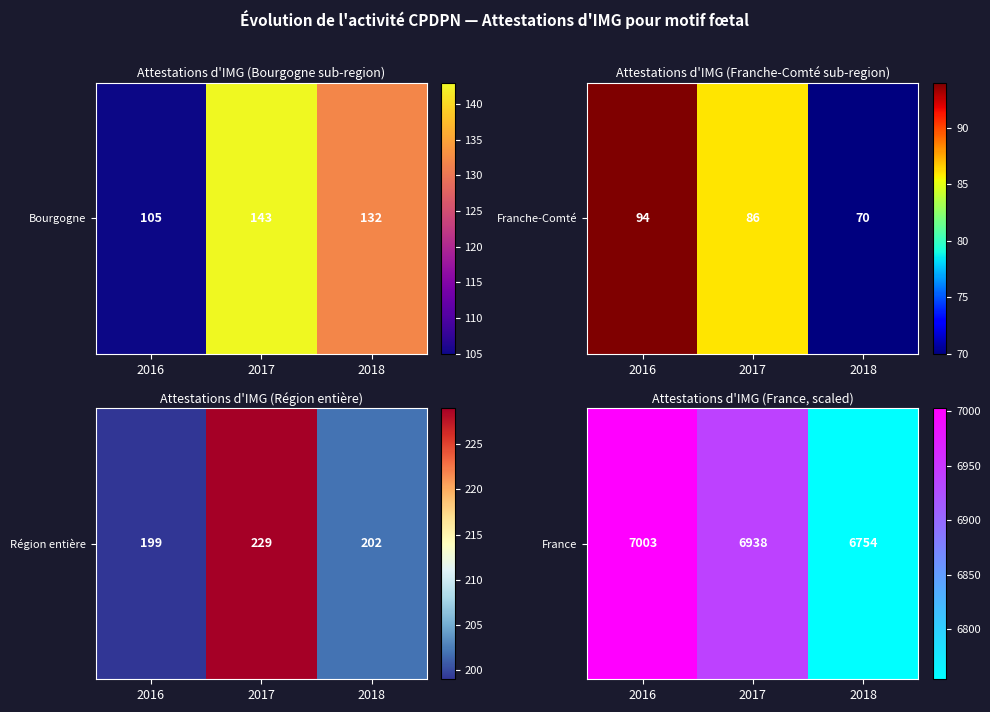

Rank the categories by value from lowest to highest.

2018, 2017, 2016